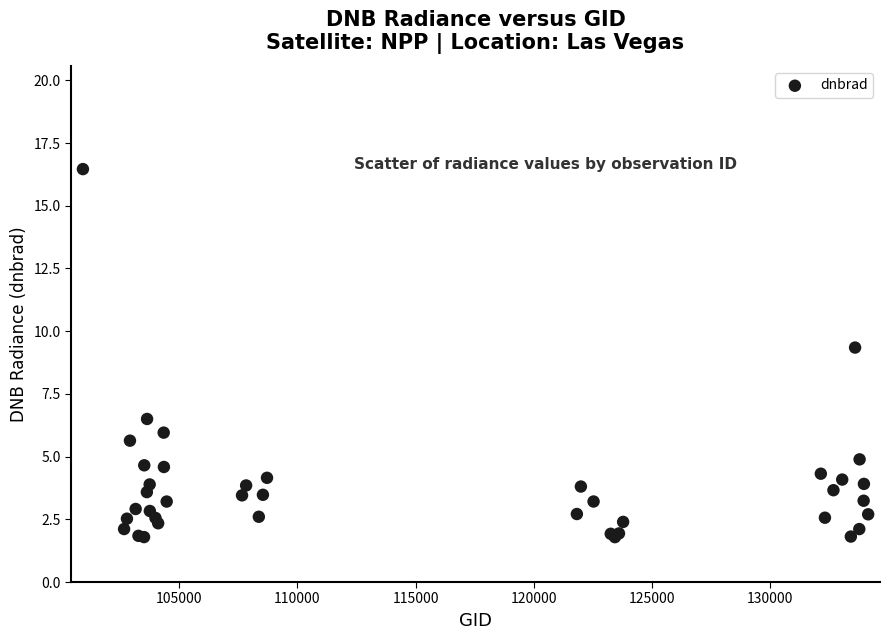

What Y value in the scatter plot is closest to 9?

9.3